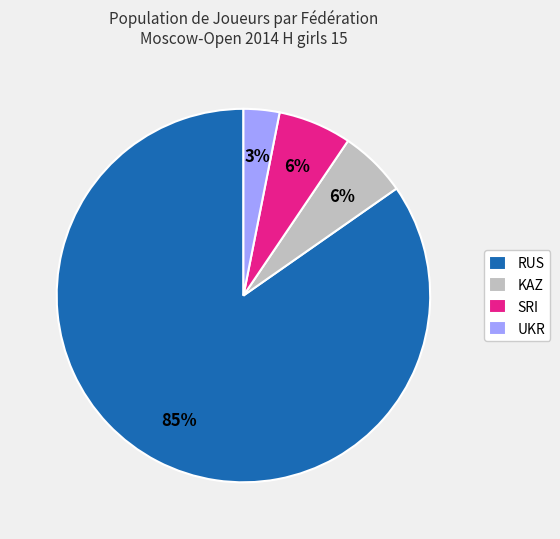

Combined, do KAZ and UKR account for over 50%?

No